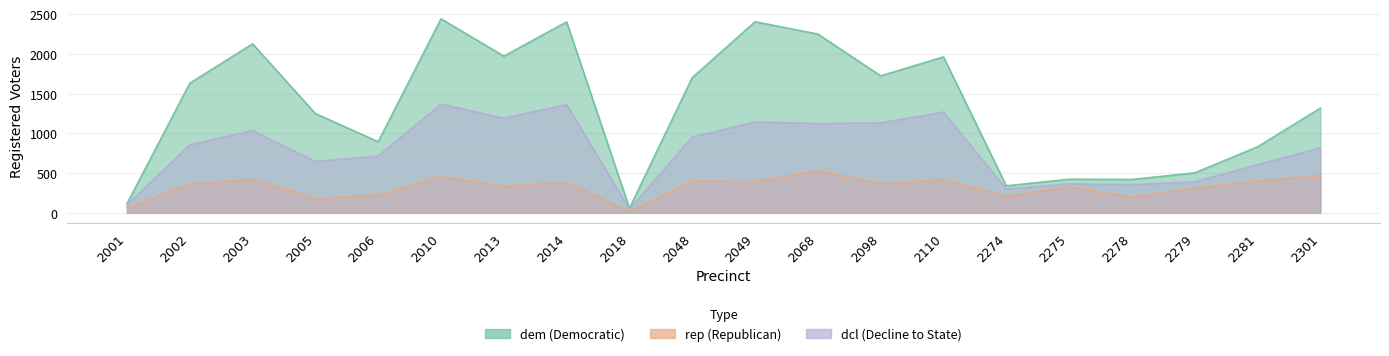

Is the value of rep at 2005 greater than the value of dcl at 2098?

No